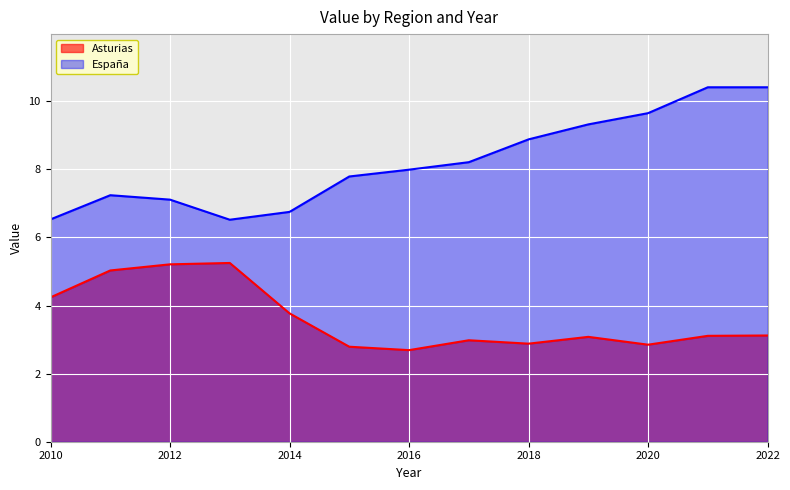

Which series changed the most between 2016 and 2022?

España